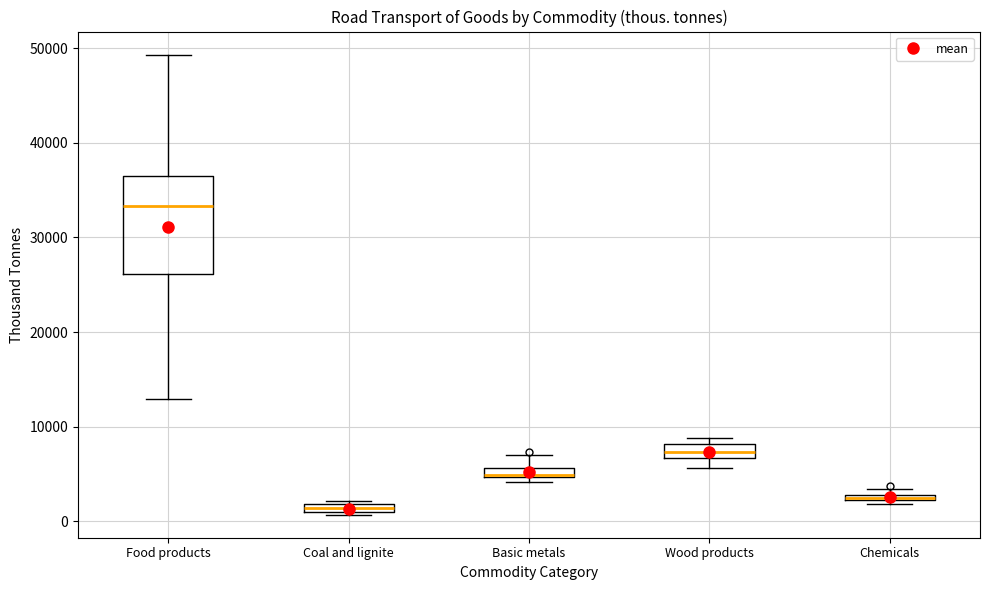

Where is the lower edge of the box for Wood products on the y-axis? The values are not printed on the chart, so give them approximately, as read against the axis.

7000